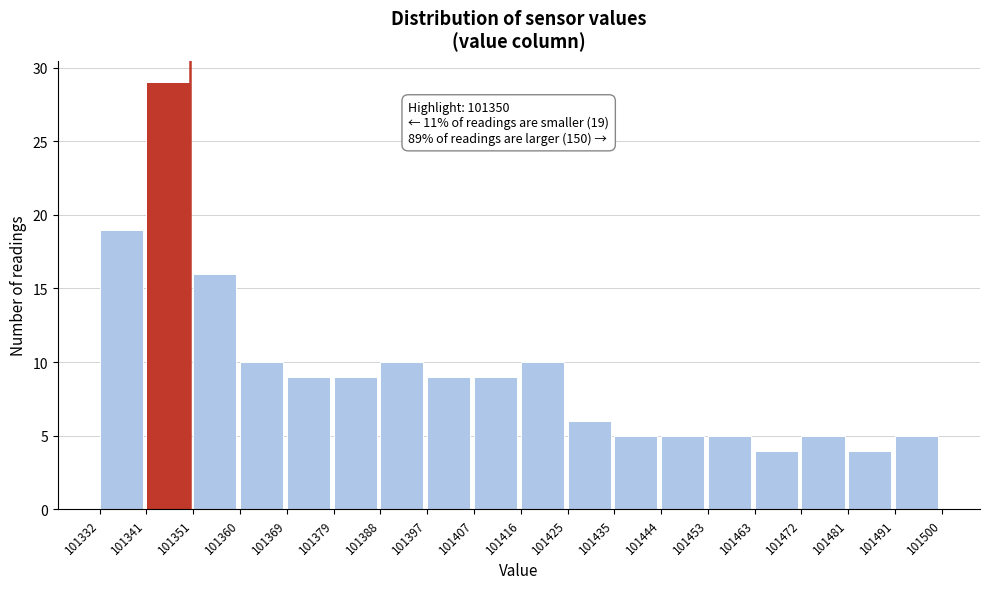

Over which range of the x-axis is the bar tallest?

101341 to 101351